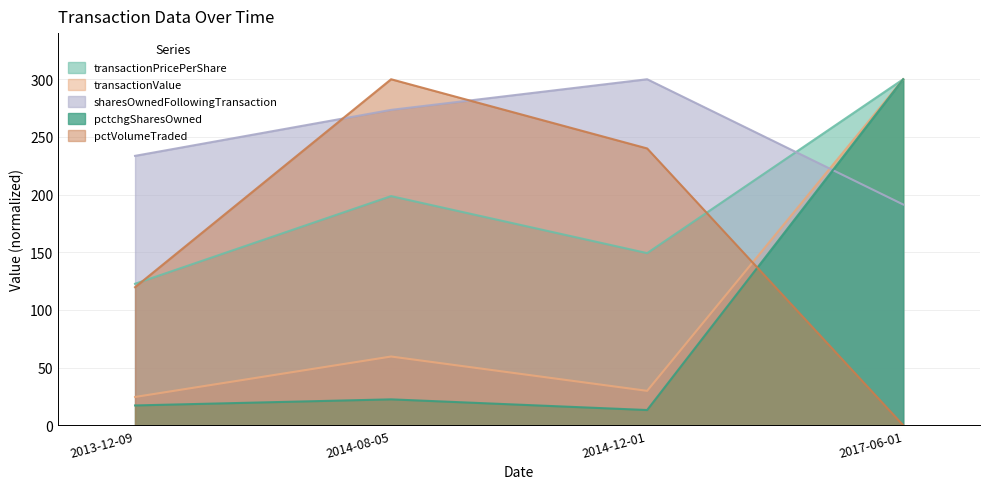

What is the sum of all transactionPricePerShare values?

770.6